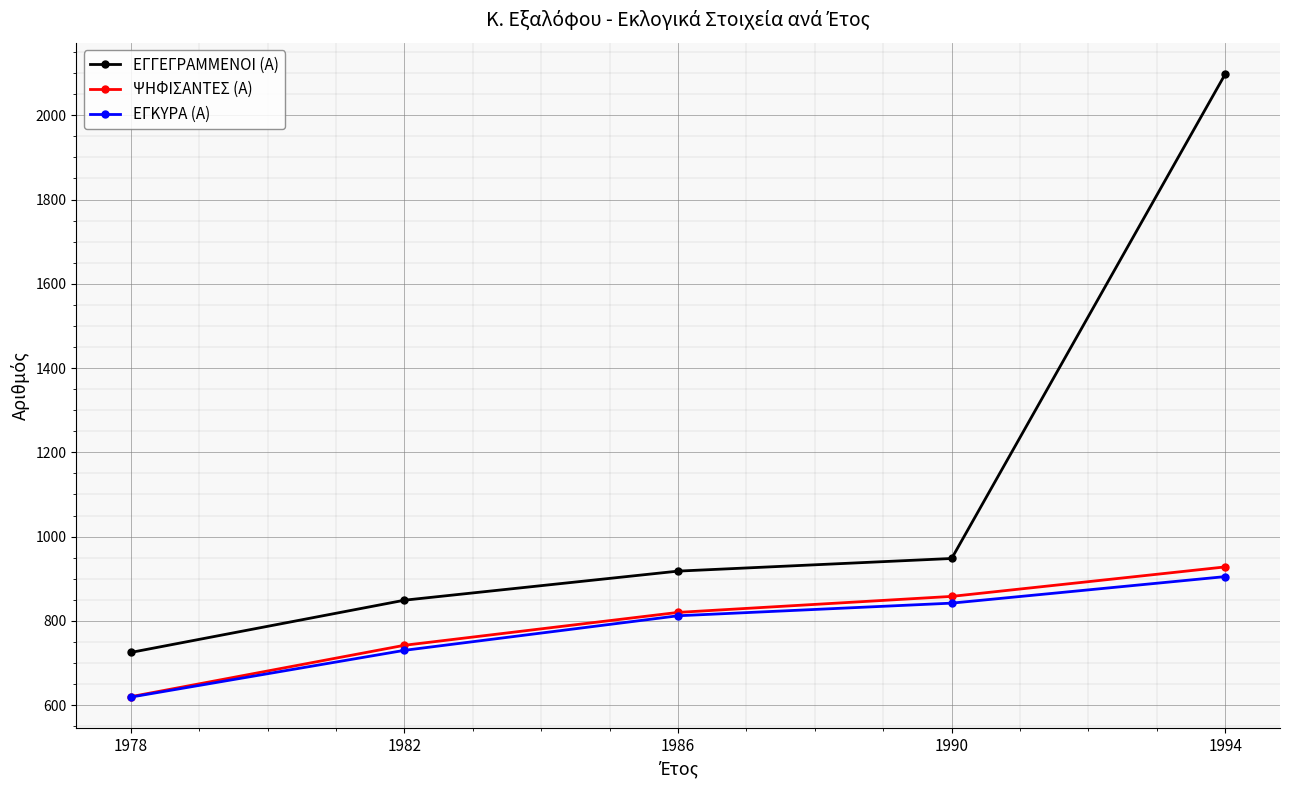

How many distinct data groups are displayed?

3